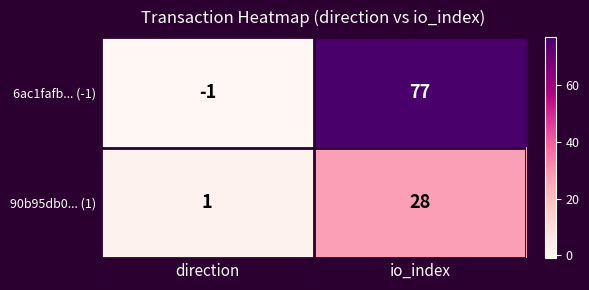

At which label does 6ac1fafb... (-1) reach its peak?

io_index